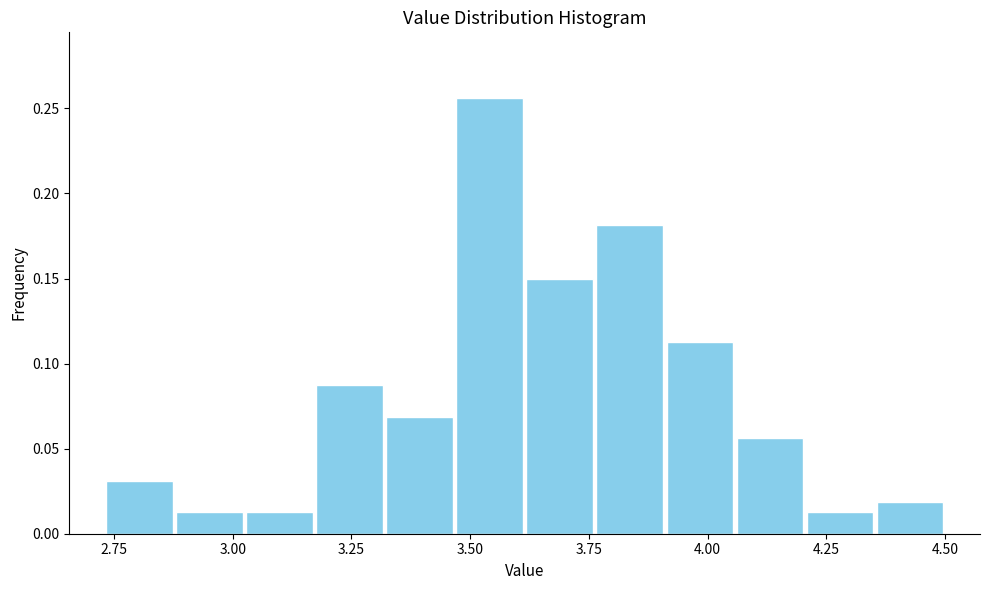

Read against the x-axis, roughly where is the centre of the tallest bar?

3.55